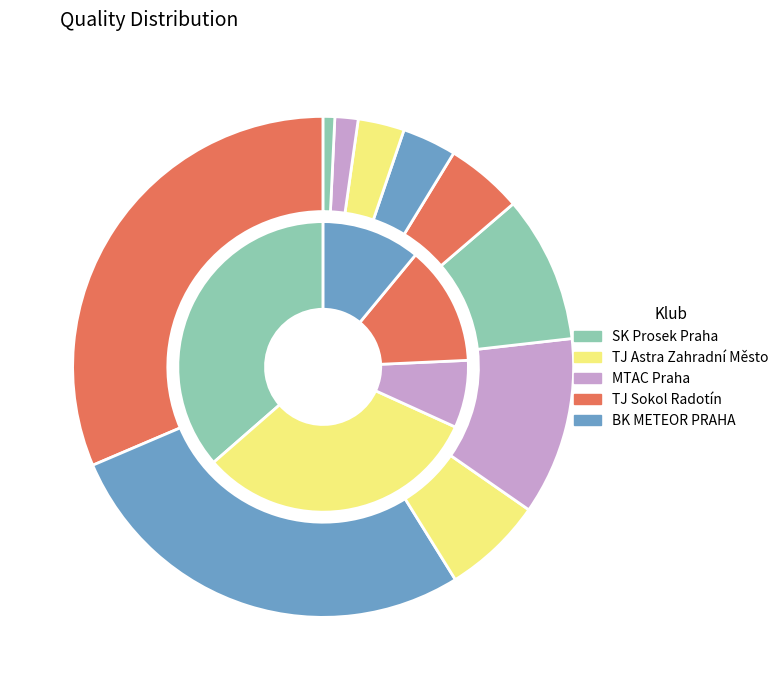

To the nearest percent, what portion does SK Prosek Praha represent?

31%